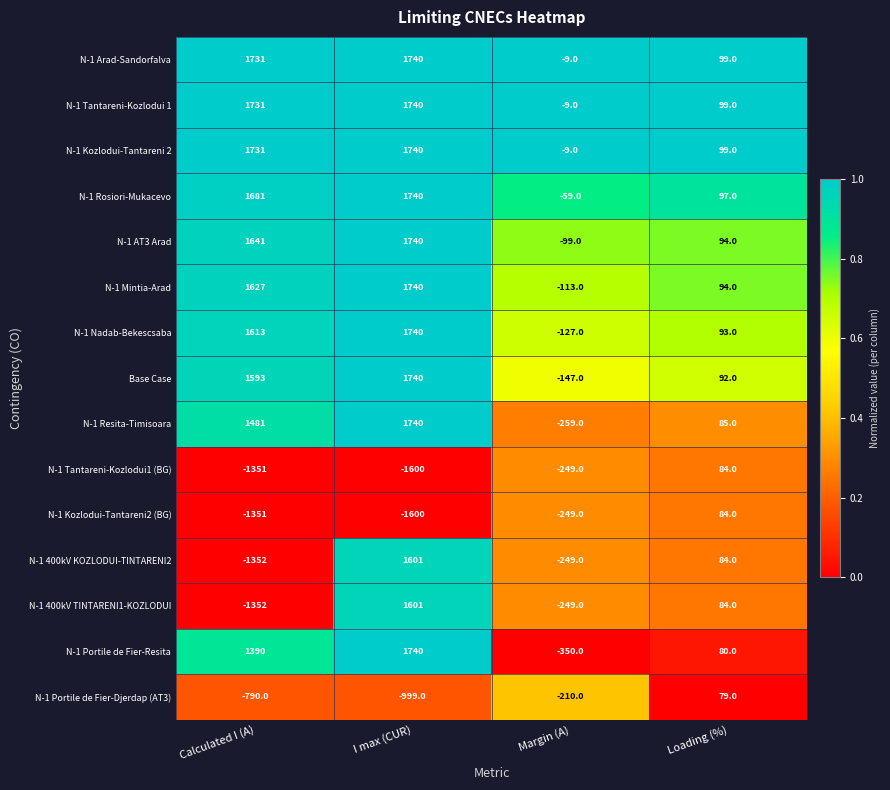

What is the total value across all series at Margin (A)?

-2387